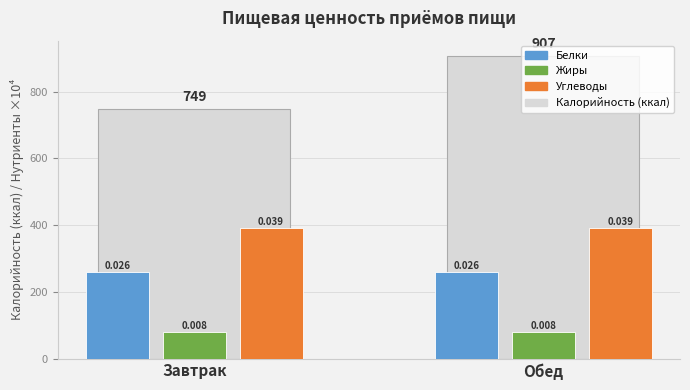

How many categories are shown in the chart?

2